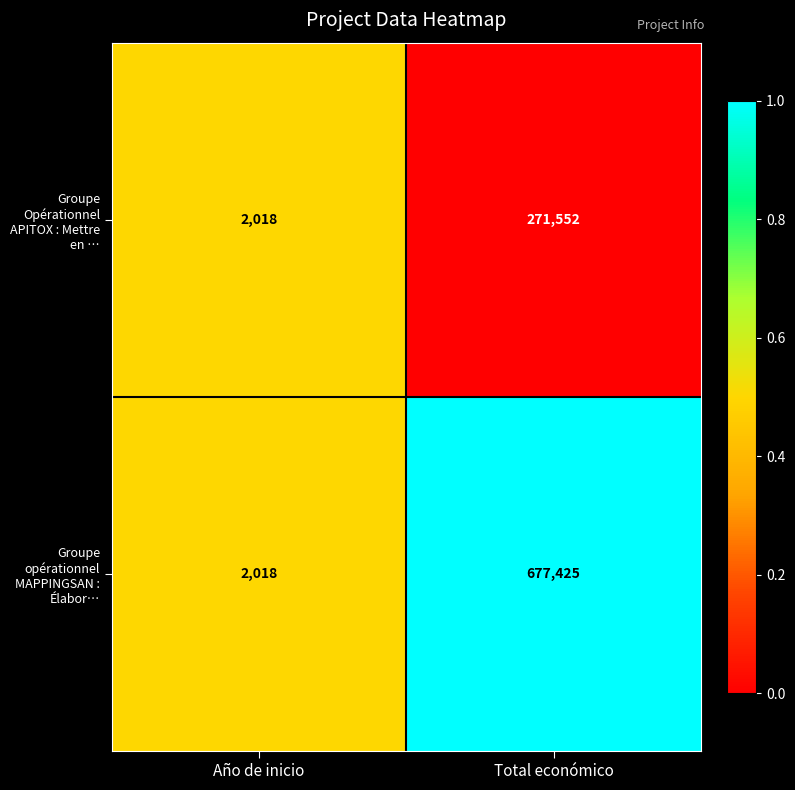

Reading left to right, transcribe all the data shown in this chart.

Groupe Opérationnel APITOX : Mettre en …: 2018	271552
Groupe opérationnel MAPPINGSAN : Élabor…: 2018	677425